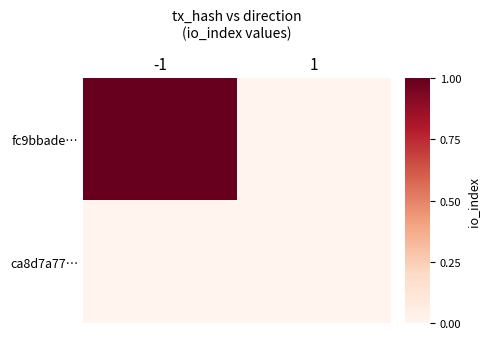

At how many categories does at least one series exceed 0?

1